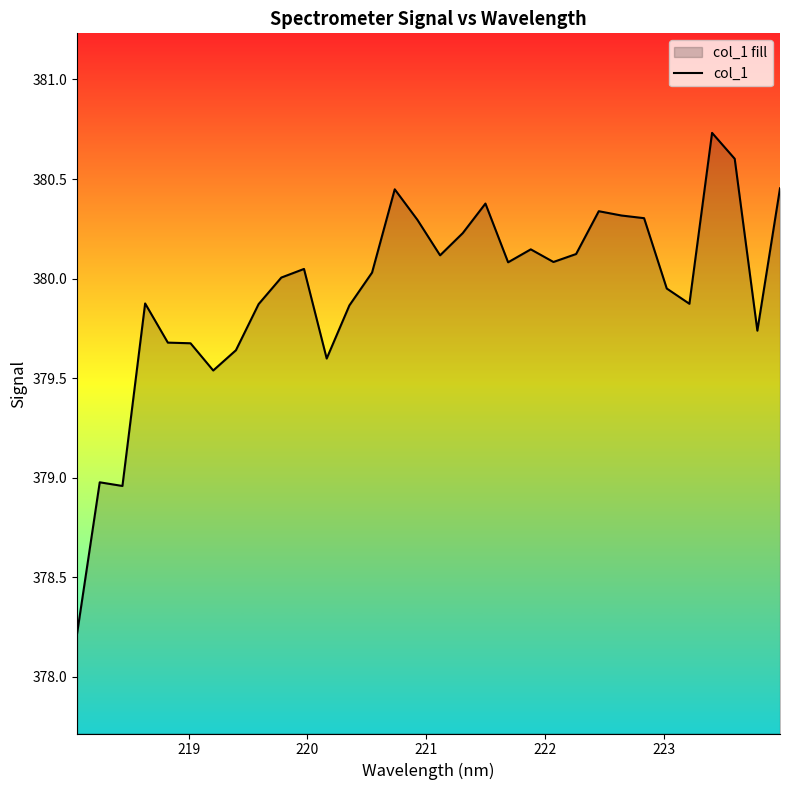

What is the average value?

379.9